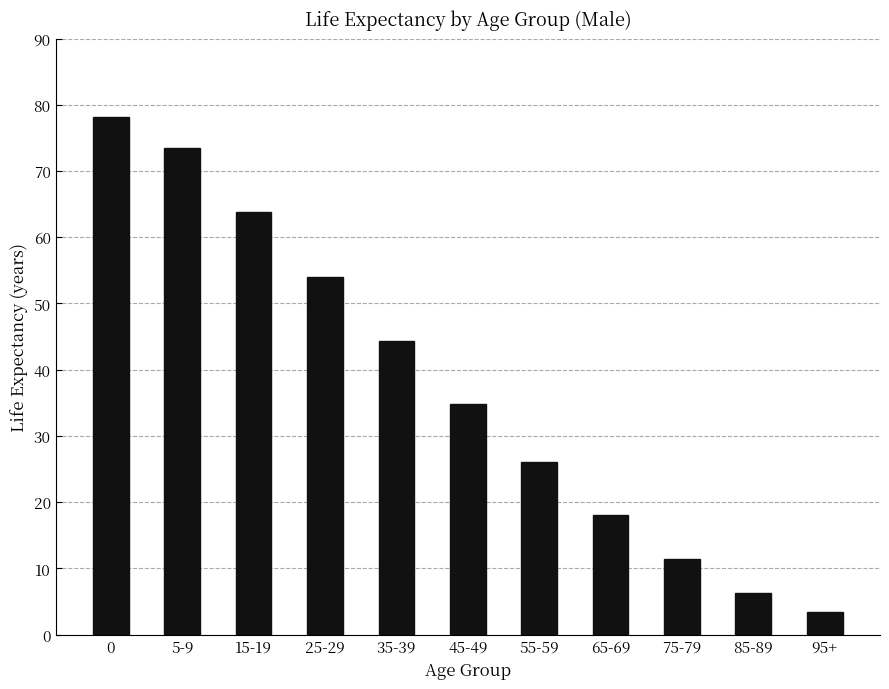

Does the chart contain stacked bars?

No